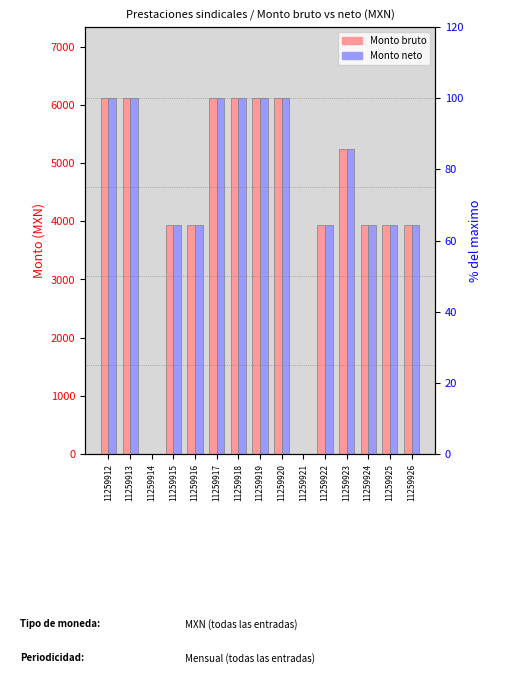

What is the total value across all series at 11259924?

7852.0